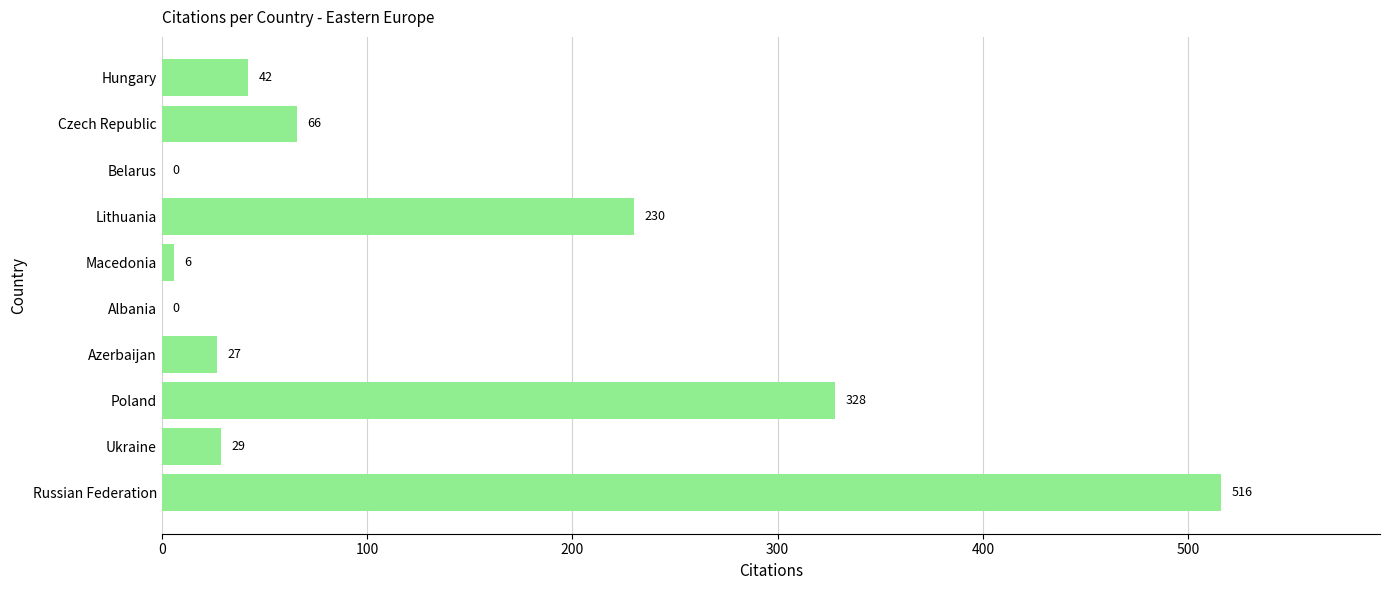

What is the change in value from Azerbaijan to Czech Republic?

+39